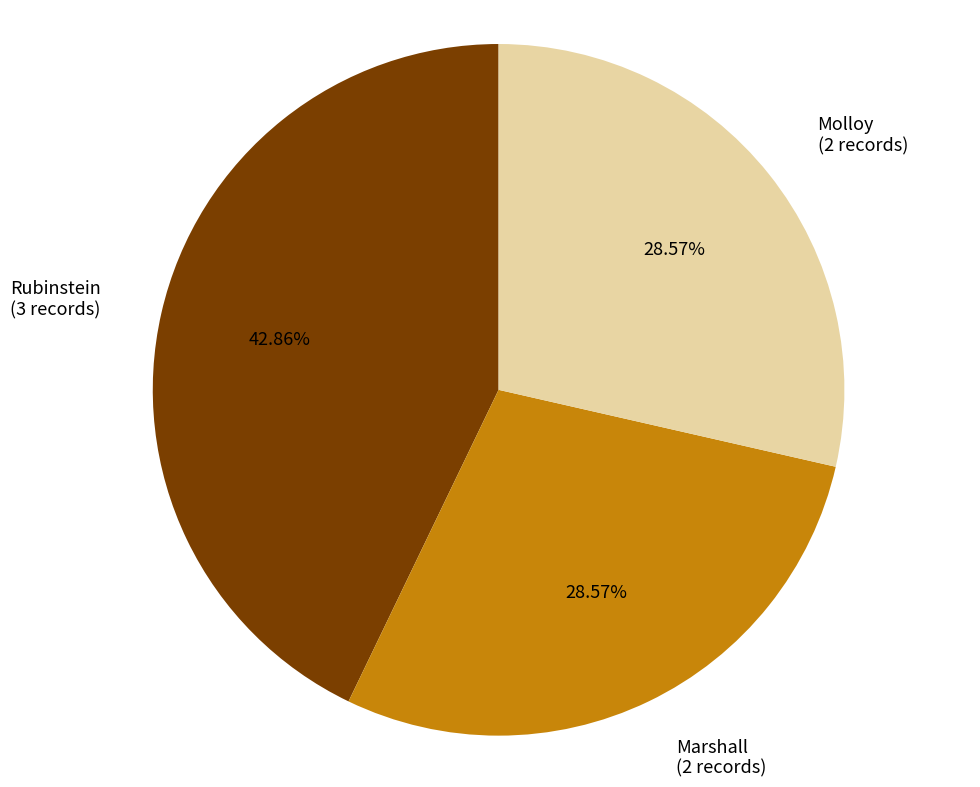

What percentage is the Marshall slice, to the nearest percent?

29%